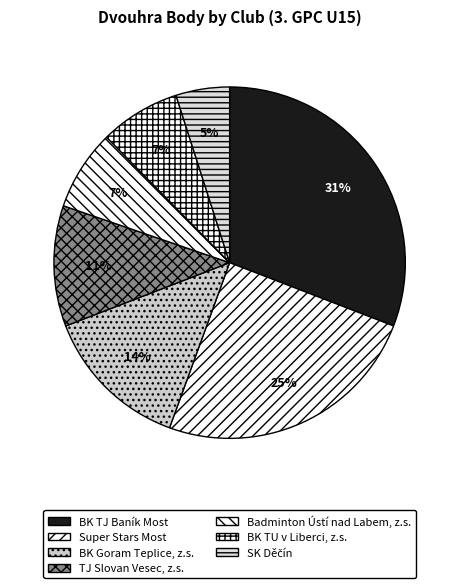

True or false: SK Děčín accounts for 1% of the total.

False